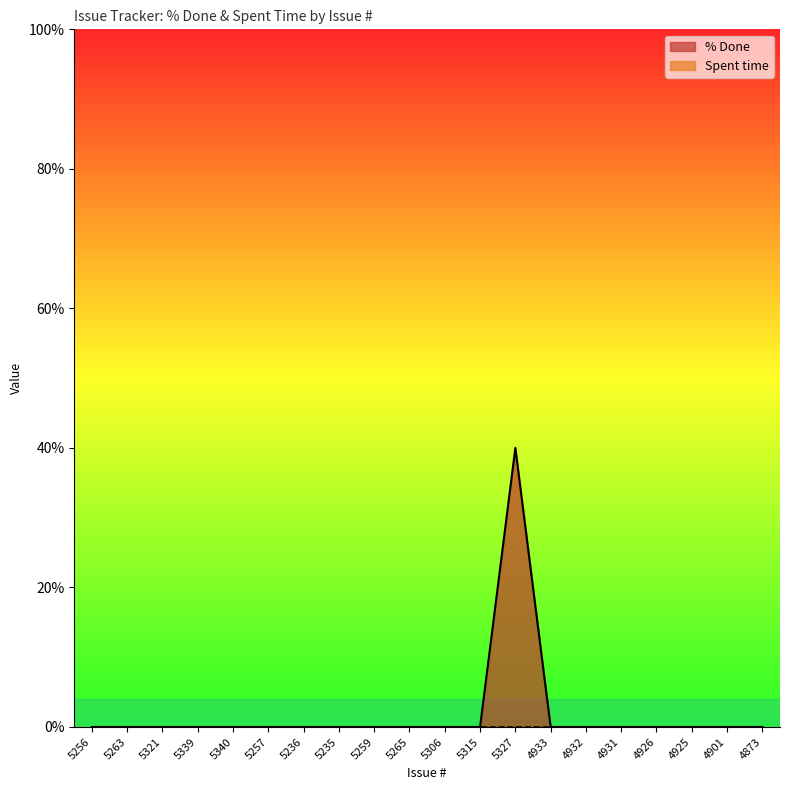

List the labels in order of value, smallest first.

5256, 5263, 5321, 5339, 5340, 5257, 5236, 5235, 5259, 5265, 5306, 5315, 4933, 4932, 4931, 4926, 4925, 4901, 4873, 5327